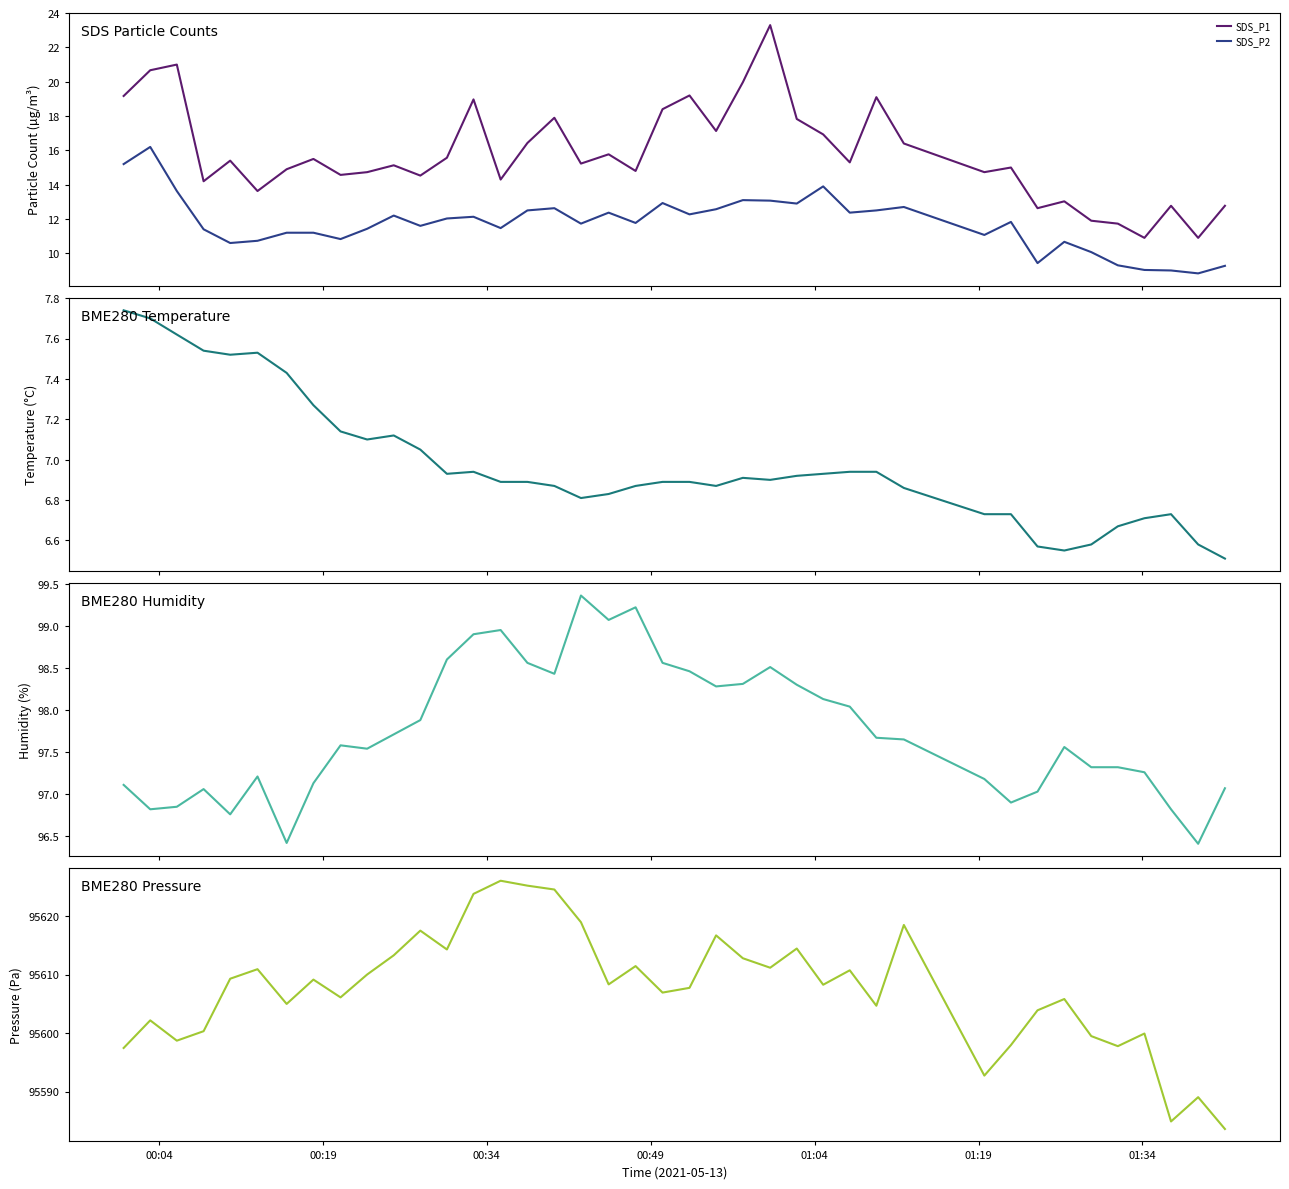

What is the highest value of the SDS_P1 series?

23.3